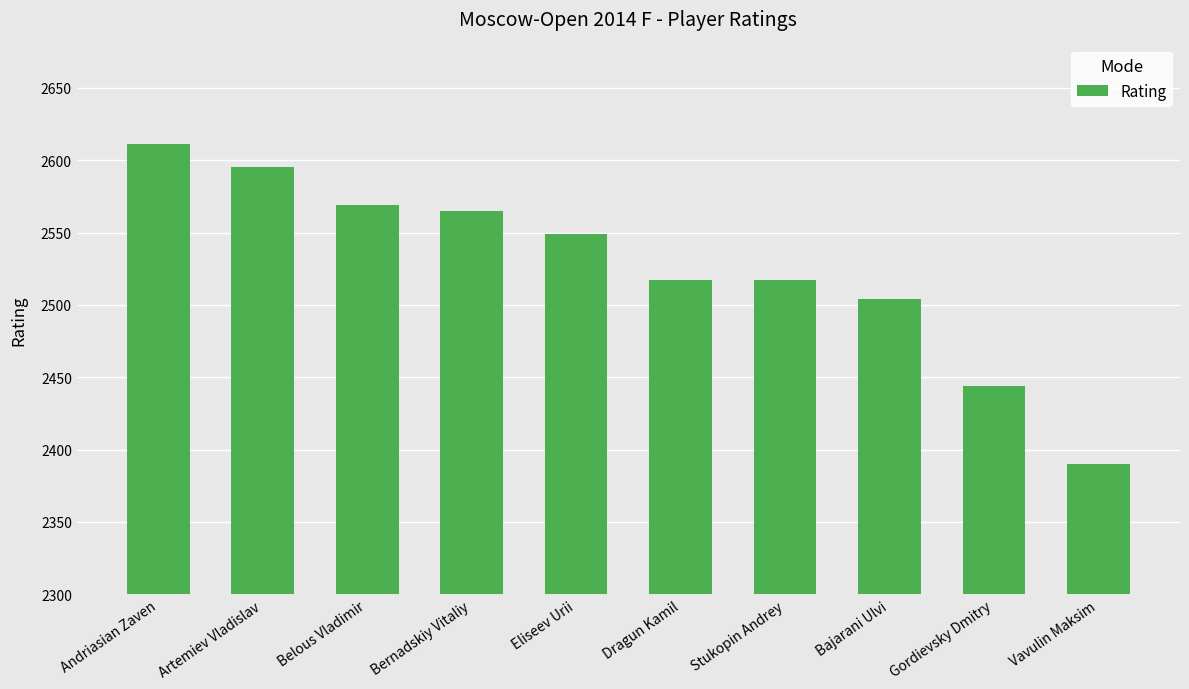

What is the label of the 9th bar from the left?

Gordievsky Dmitry